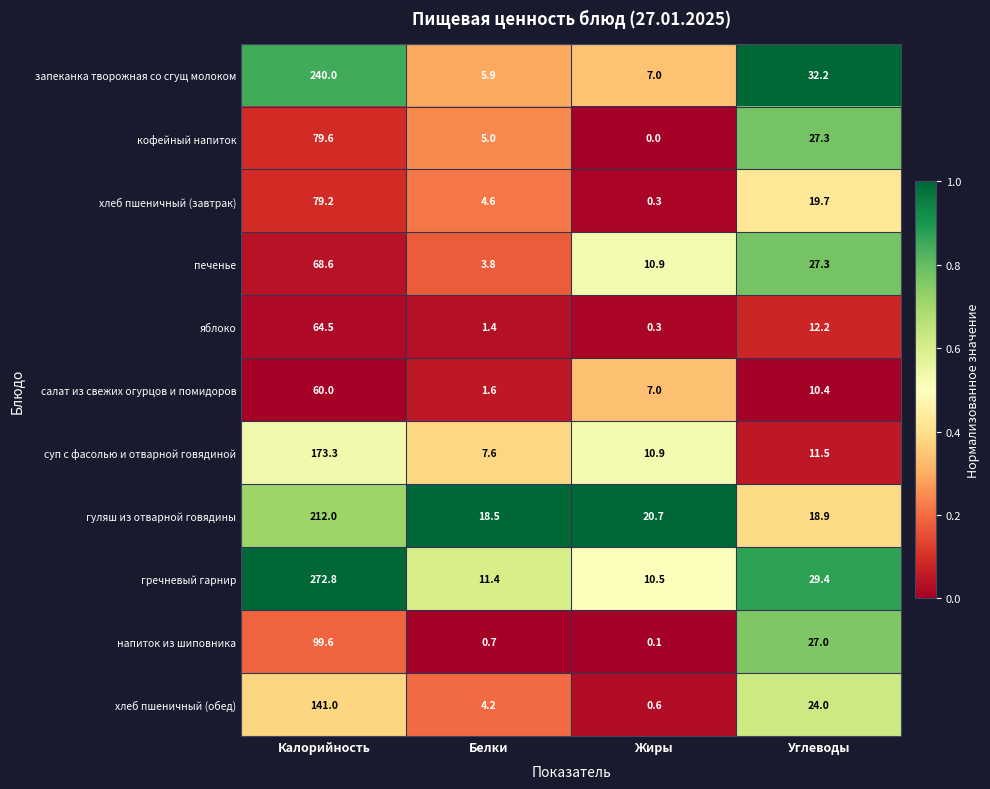

Is the value of суп с фасолью и отварной говядиной at Белки greater than the value of гуляш из отварной говядины at Белки?

No